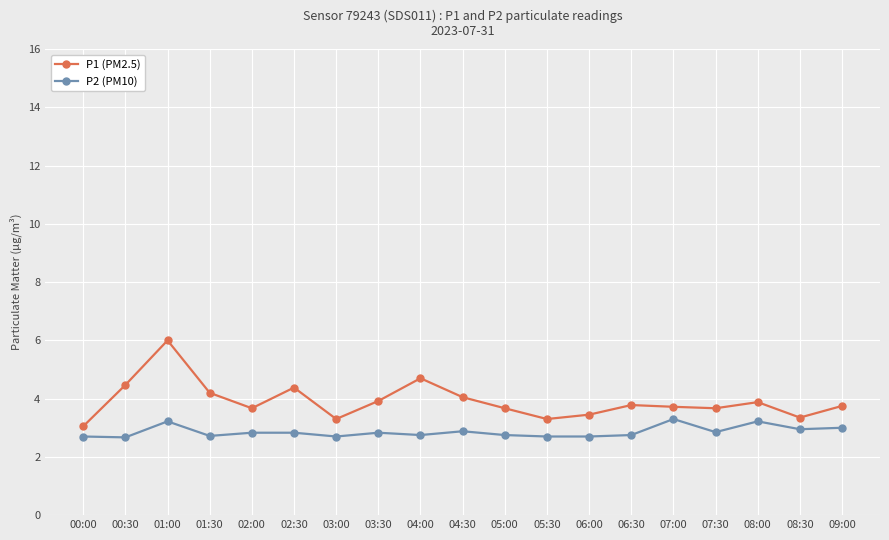

How many categories are shown in the chart?

19